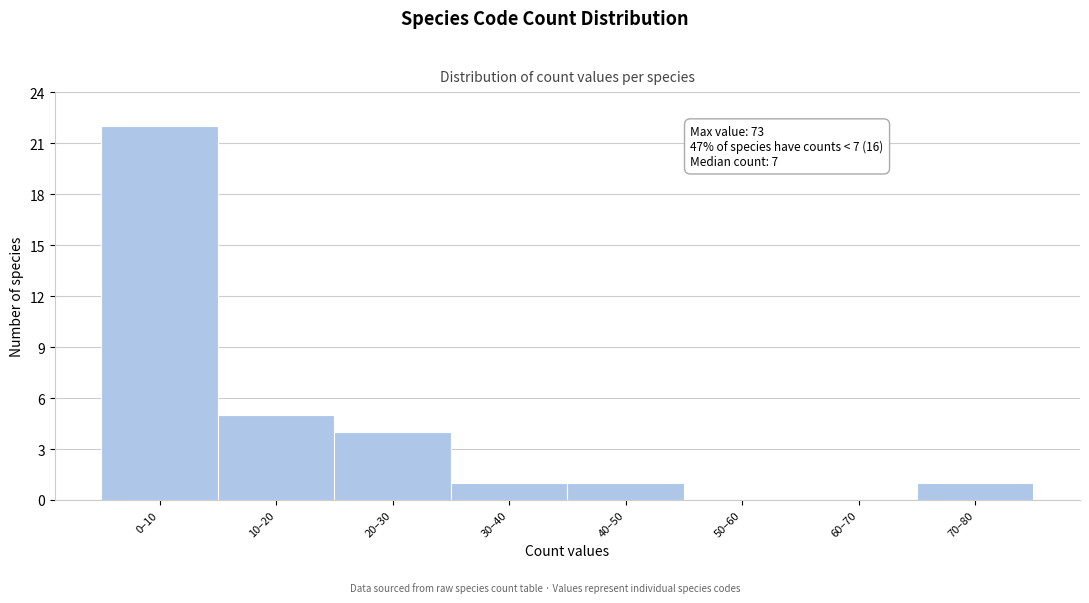

Reading left to right, transcribe all the data shown in this chart.

0–10=22	10–20=5	20–30=4	30–40=1	40–50=1	50–60=0	60–70=0	70–80=1